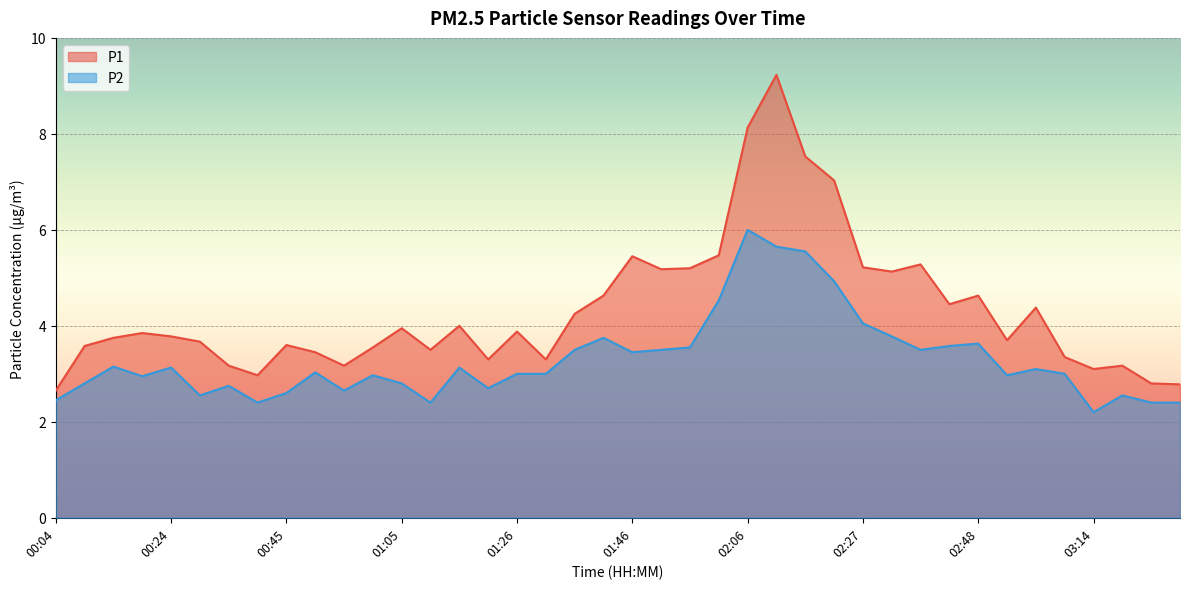

List the series in order of their overall mean, lowest first.

P2, P1